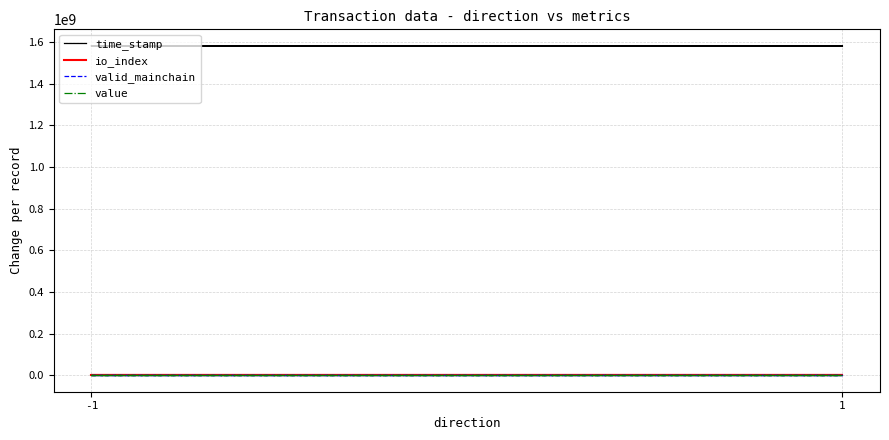

True or false: value has more than 0 interior local peaks.

False